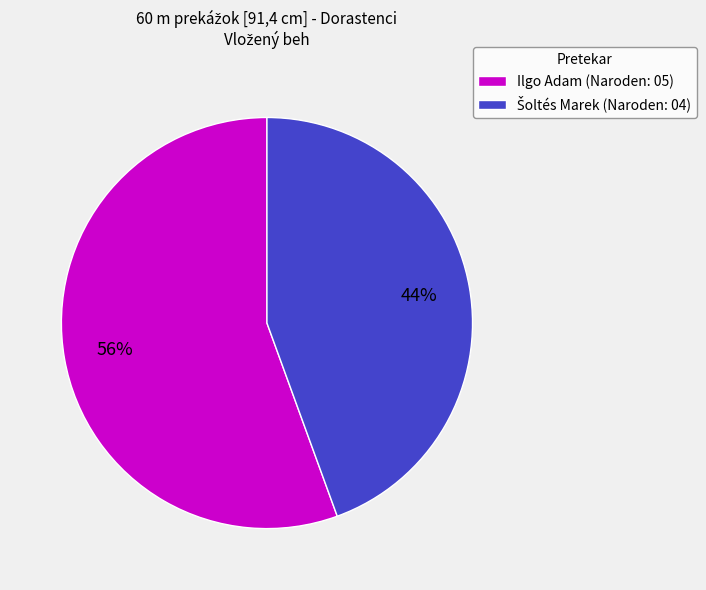

Is there a majority slice in this chart?

Yes